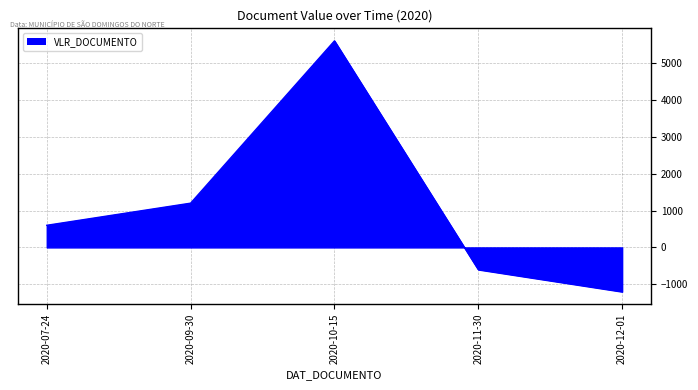

What is the minimum value shown in the chart?

-1200